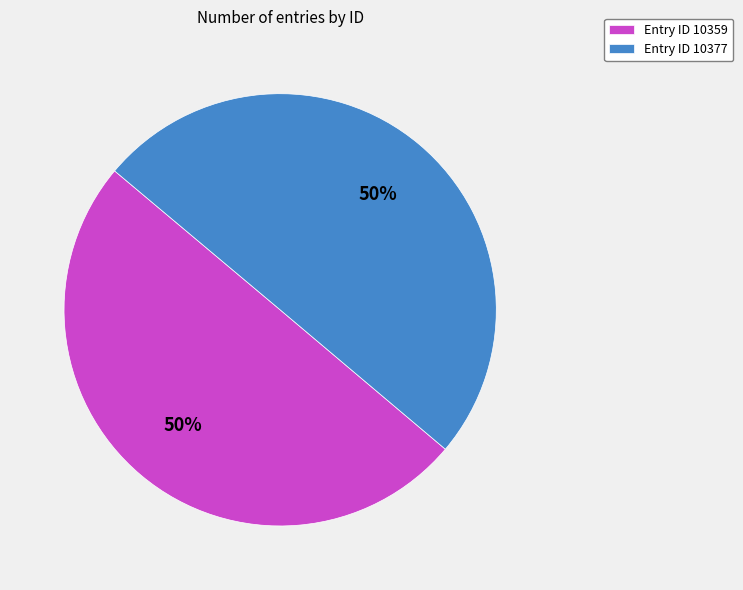

How many slices are in this pie chart?

2